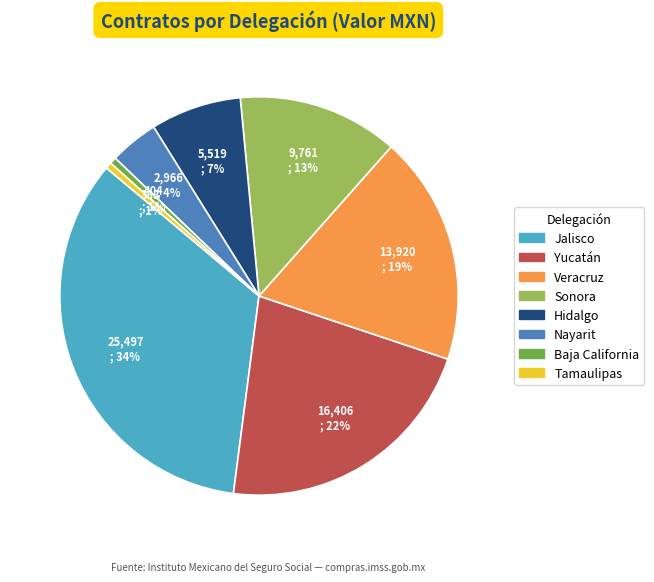

Is there any slice that represents more than half of the pie?

No